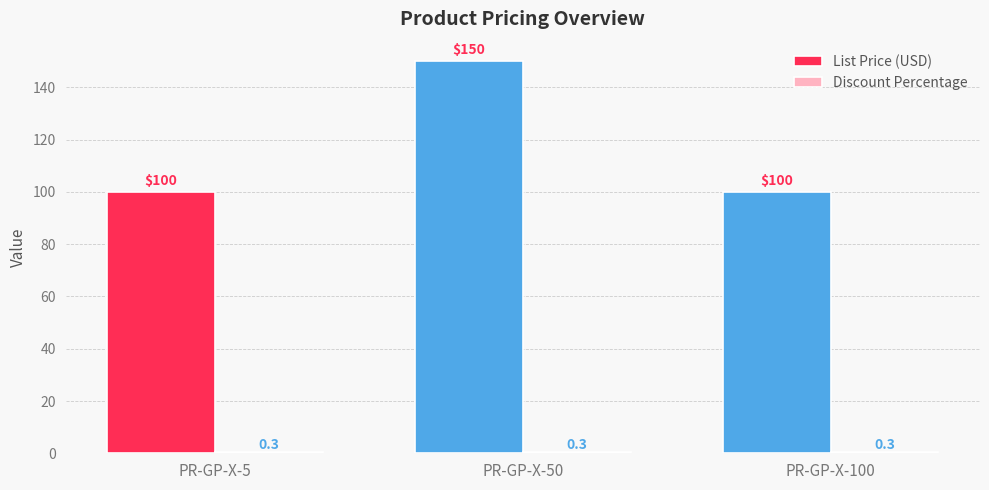

What is the highest value of the List Price (USD) series?

150.0